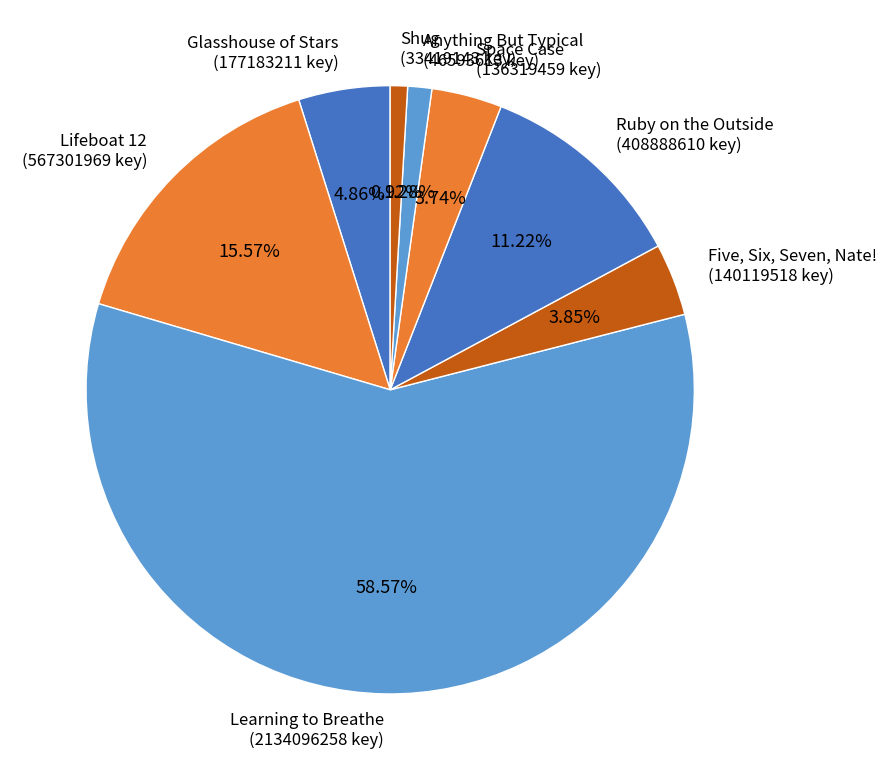

What is the largest slice in the pie chart?

Learning to Breathe